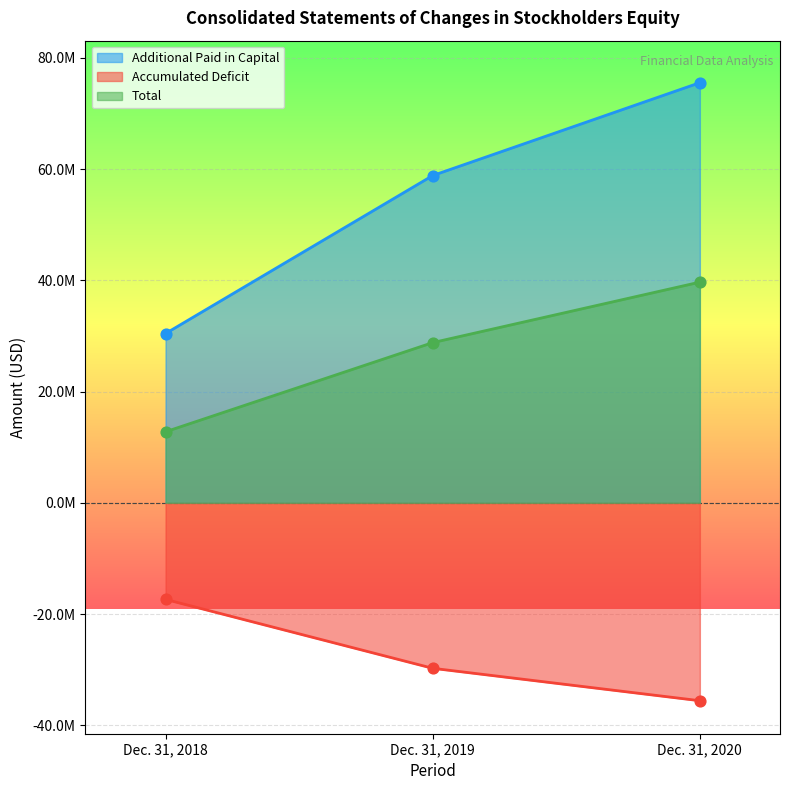

What is the total value across all series at Dec. 31, 2020?

79664060